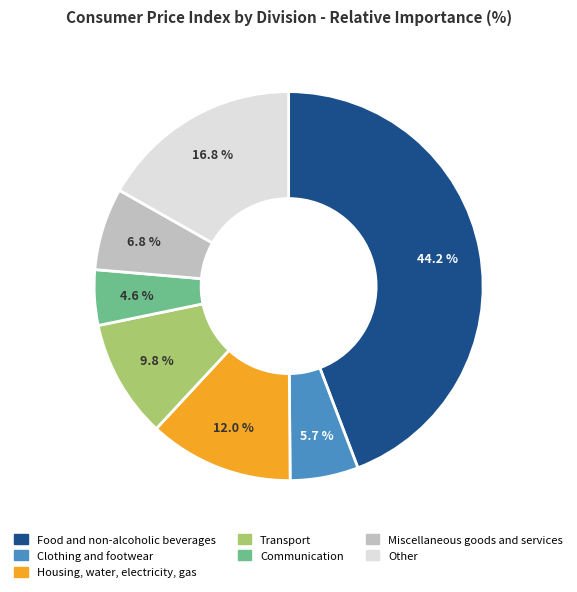

Is there any slice that represents more than half of the pie?

No